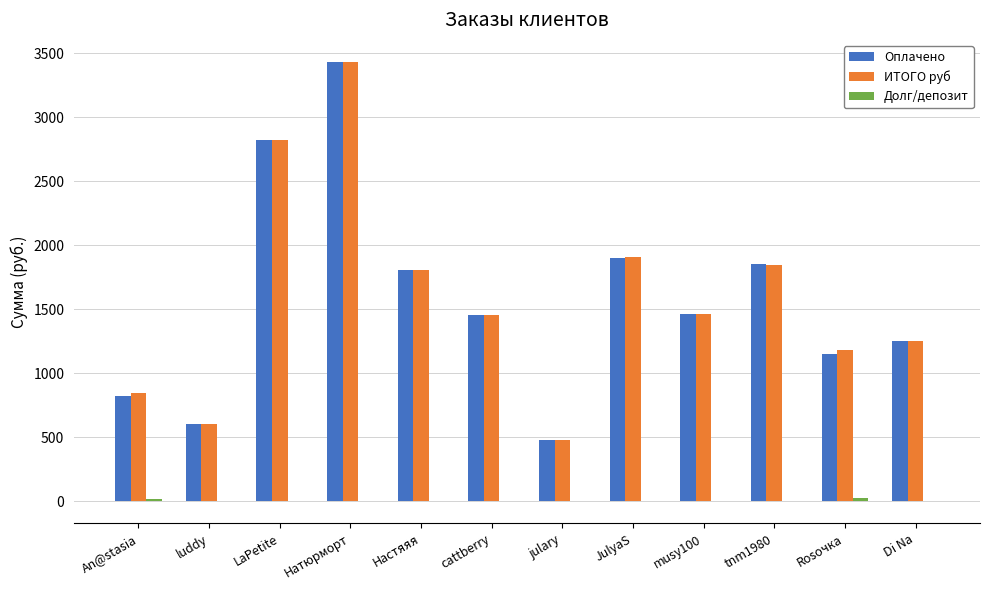

At which category is the sum across all series the highest?

Натюрморт